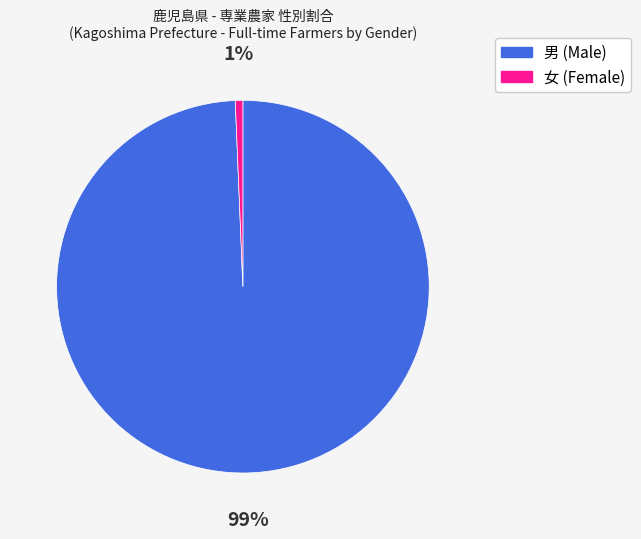

Does any single category account for the majority?

Yes